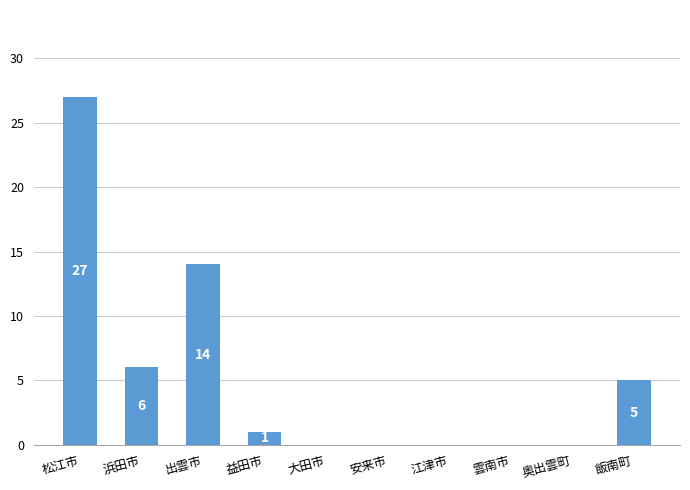

How many positive values are there?

5